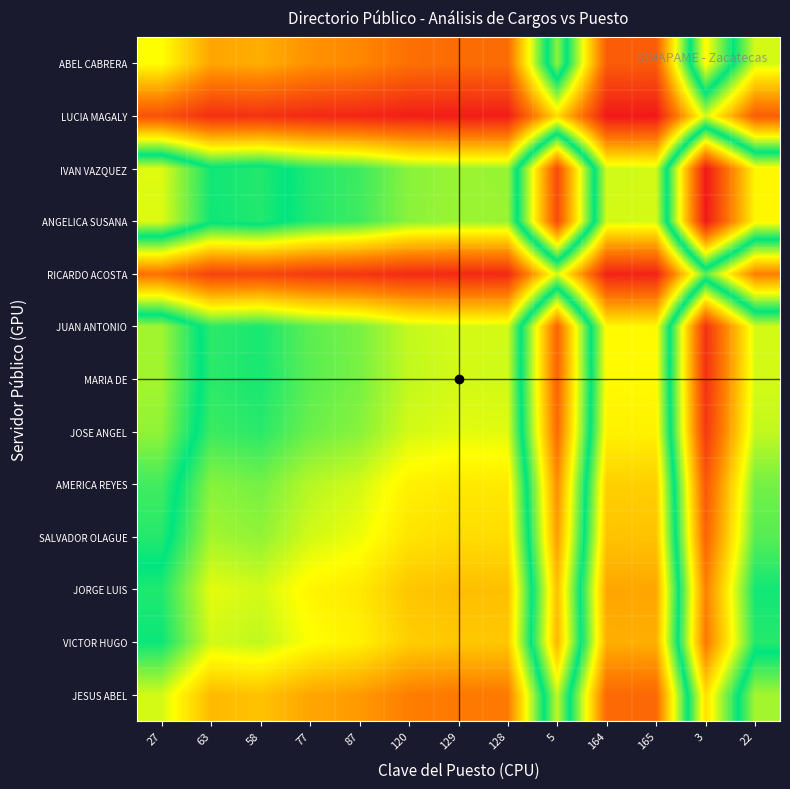

At 27, list the series in order from largest to smallest.

IVAN VAZQUEZ, ANGELICA SUSANA, MARIA DE, JUAN ANTONIO, JOSE ANGEL, AMERICA REYES, SALVADOR OLAGUE, VICTOR HUGO, JORGE LUIS, JESUS ABEL, ABEL CABRERA, RICARDO ACOSTA, LUCIA MAGALY